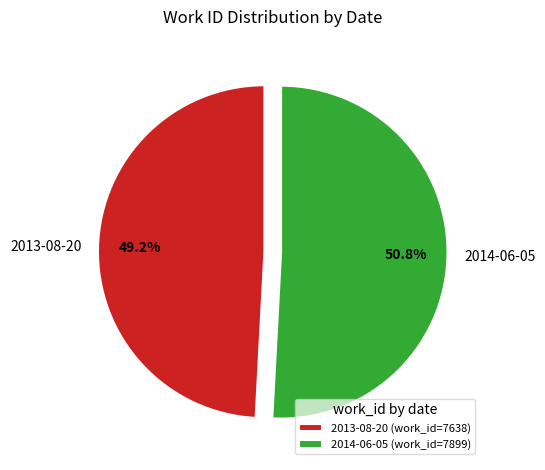

Count the number of slices in the pie.

2